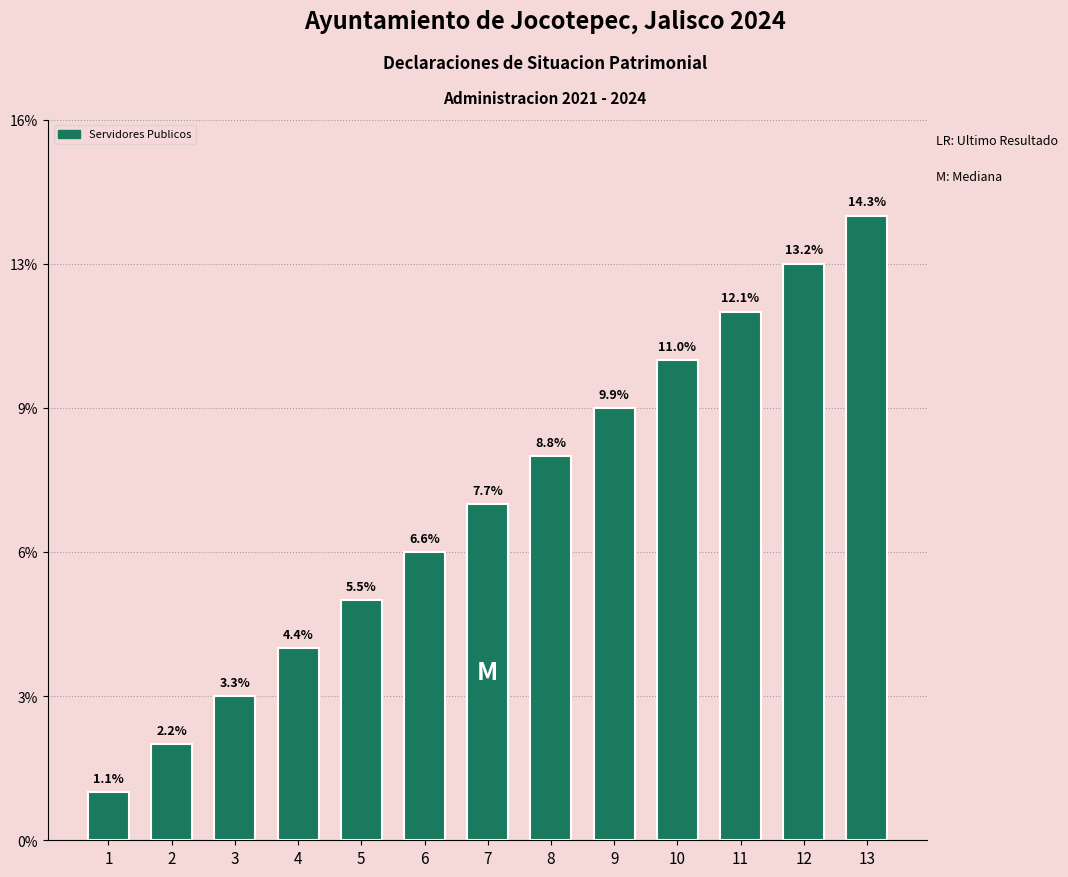

Does the chart contain any negative values?

No